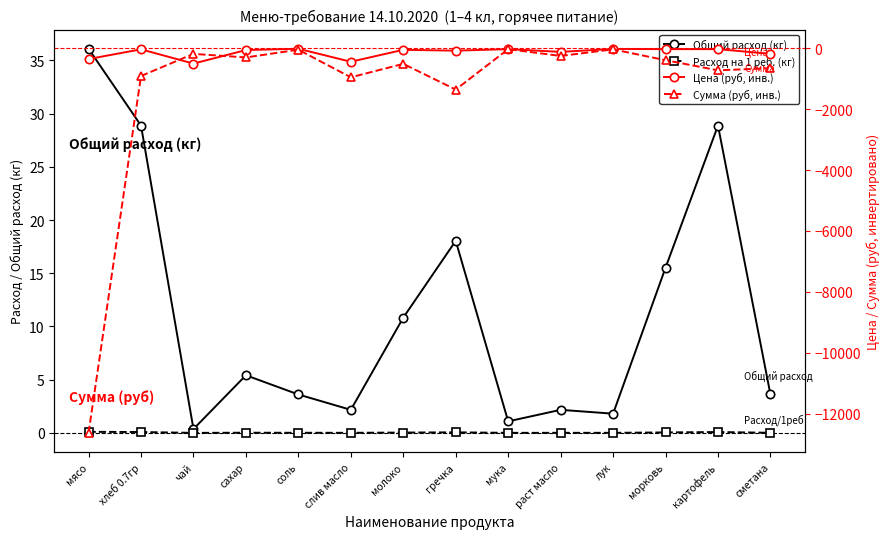

Reading left to right, transcribe all the data shown in this chart.

Общий расход (кг): 36.1	28.9	0.4	5.4	3.6	2.2	10.8	18.1	1.1	2.2	1.8	15.5	28.9	3.6
Расход на 1 реб. (кг): 0.1	0.1	0.0	0.0	0.0	0.0	0.0	0.1	0.0	0.0	0.0	0.0	0.1	0.0
Цена (руб, инв.): -350.0	-31.4	-500.0	-55.0	-12.0	-438.9	-47.0	-75.0	-24.0	-115.0	-18.0	-25.0	-25.0	-180.0
Сумма (руб, инв.): -12635.0	-907.7	-180.5	-297.8	-43.3	-950.6	-509.0	-1353.8	-26.0	-249.1	-32.5	-388.1	-722.0	-649.8